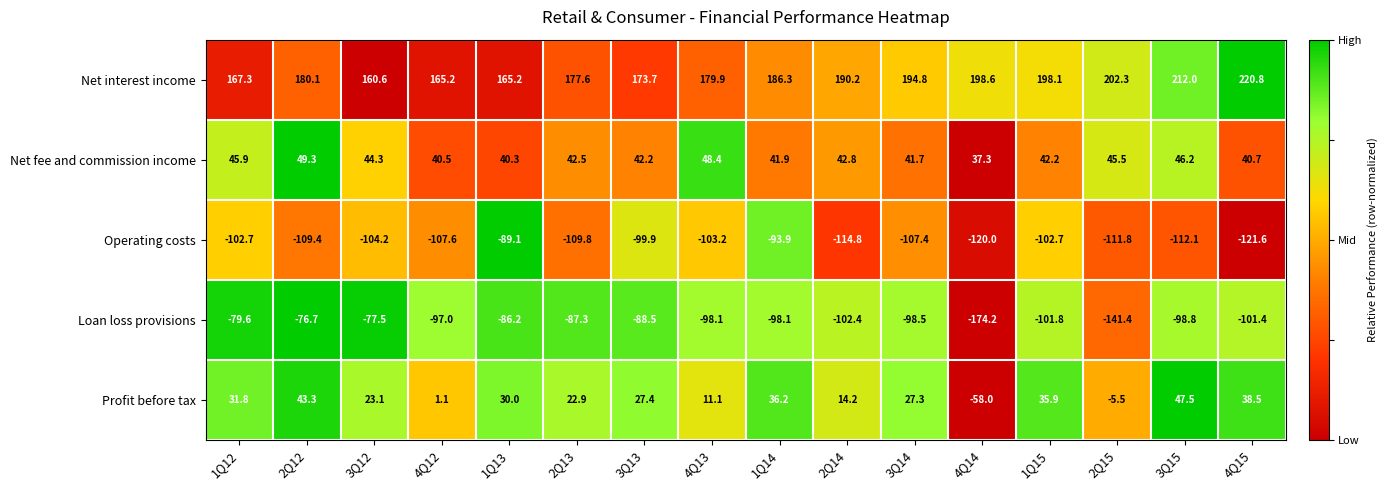

Which series has the largest total across all categories?

Net interest income